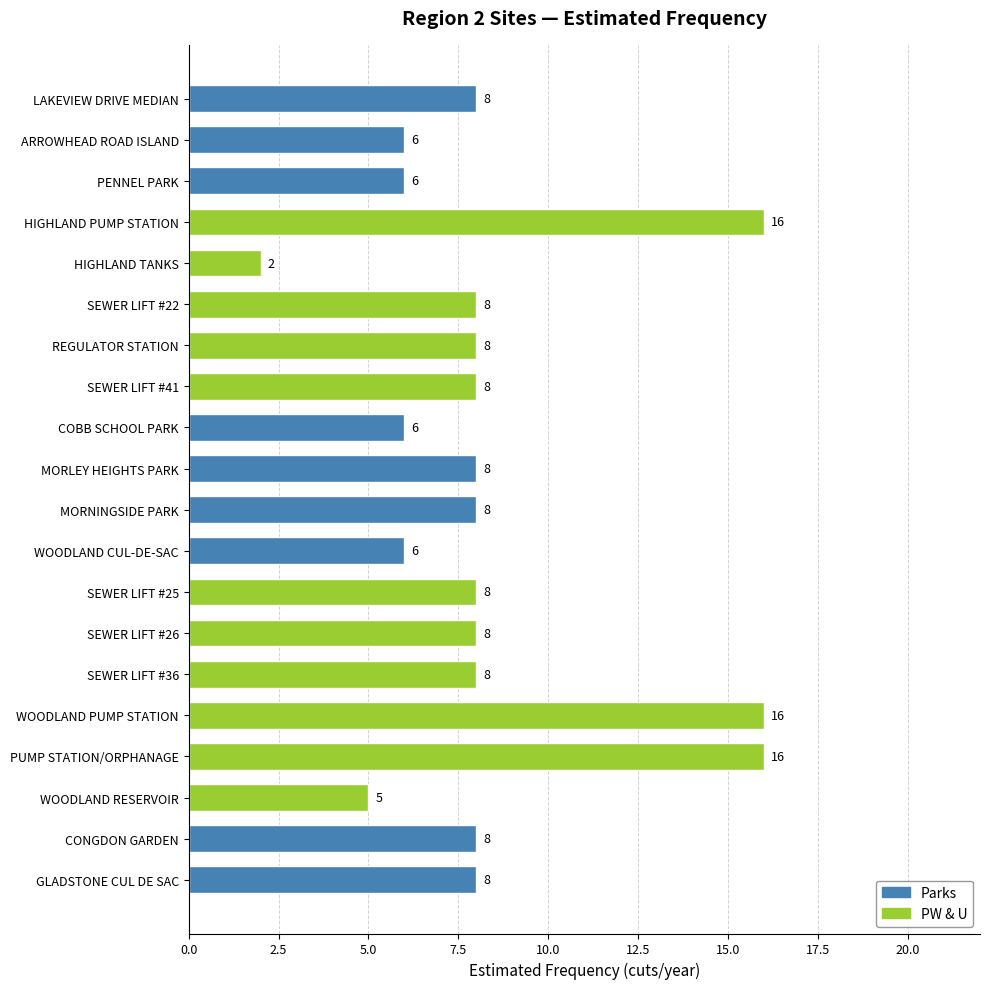

What is the minimum value shown in the chart?

2